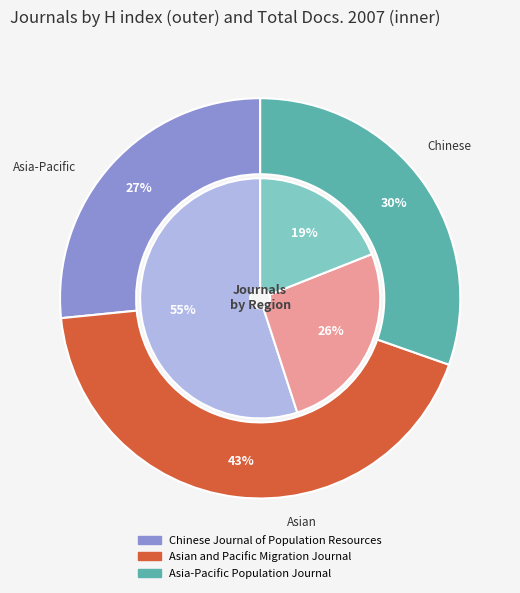

To the nearest percent, what is the combined percentage of Asia-Pacific Population Journal and Asian and Pacific Migration Journal?

73%